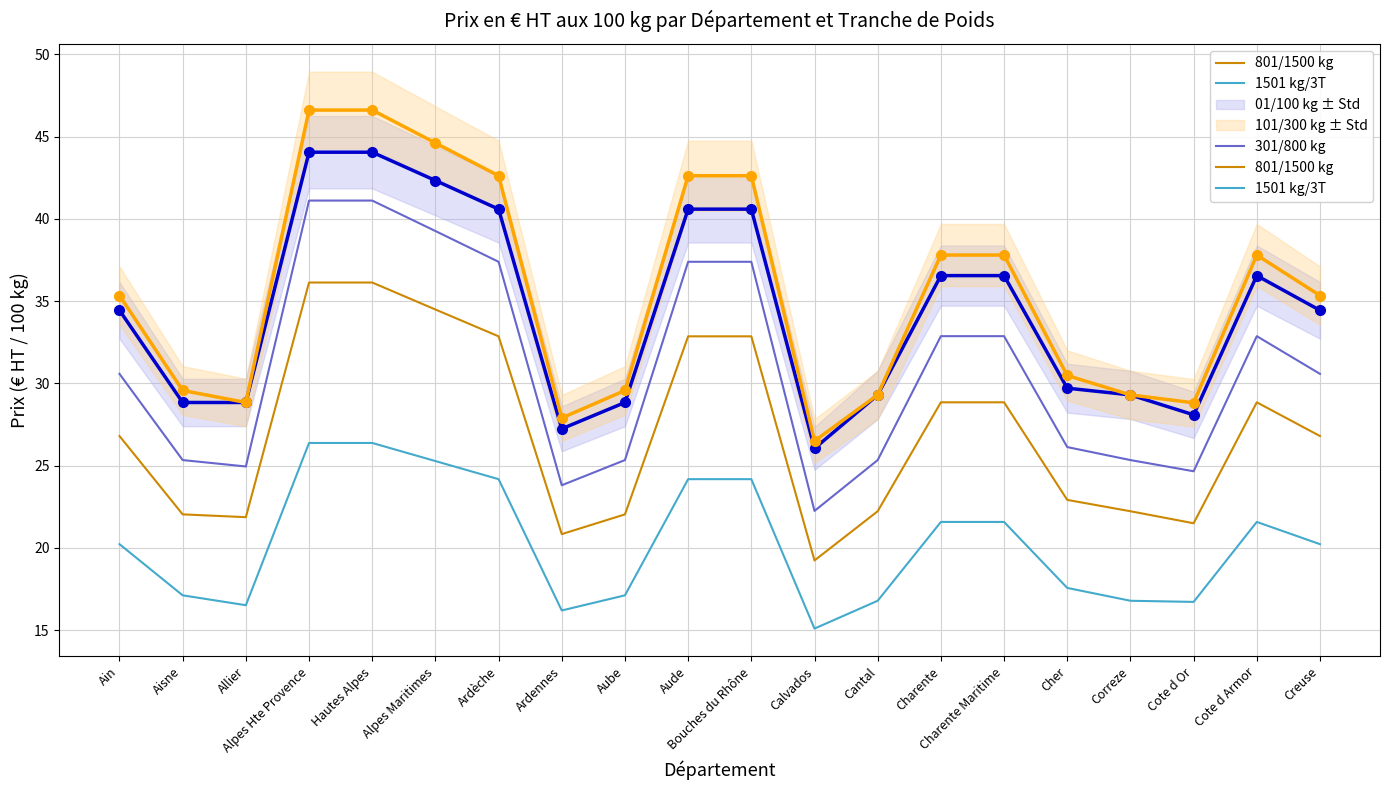

Is the value of 301/800 kg at Cote d Or greater than the value of 01/100 kg at Creuse?

No